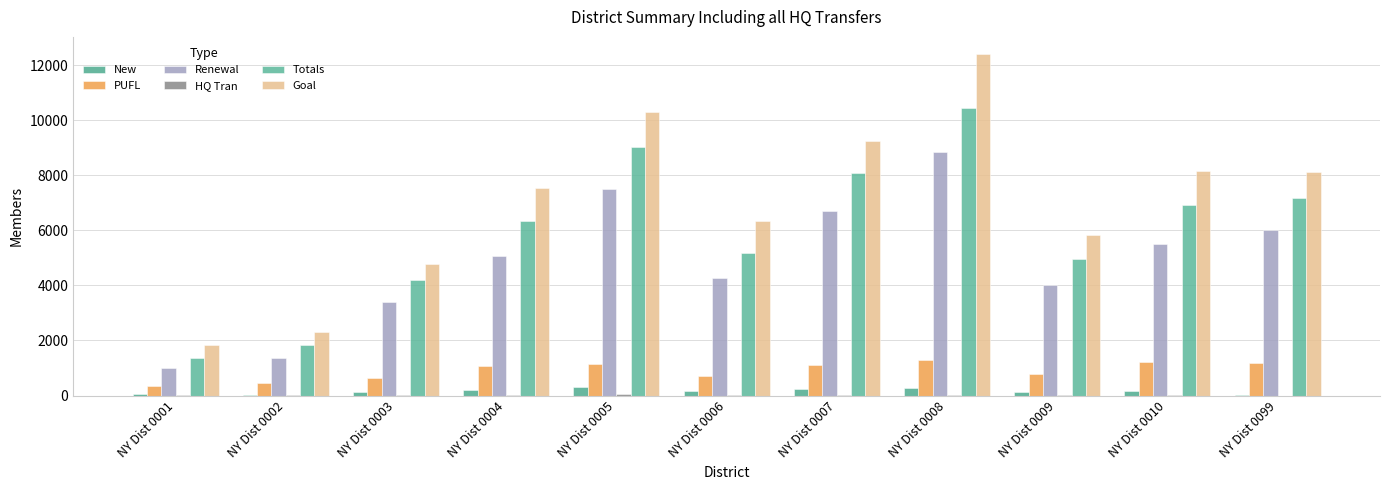

What is the average value of the HQ Tran series?

19